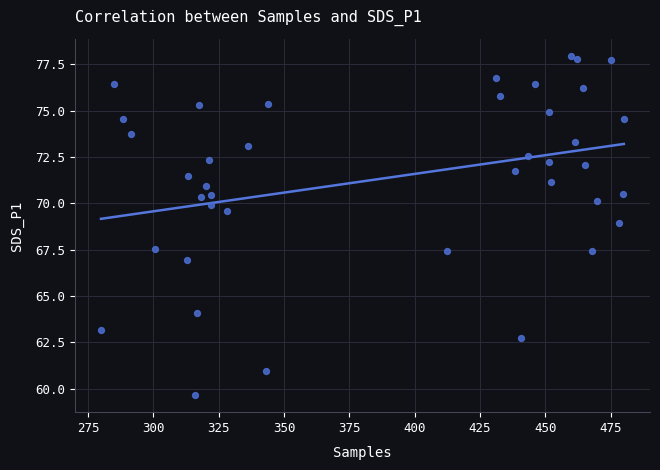

What is the range of X values (max minus min)?

200.0